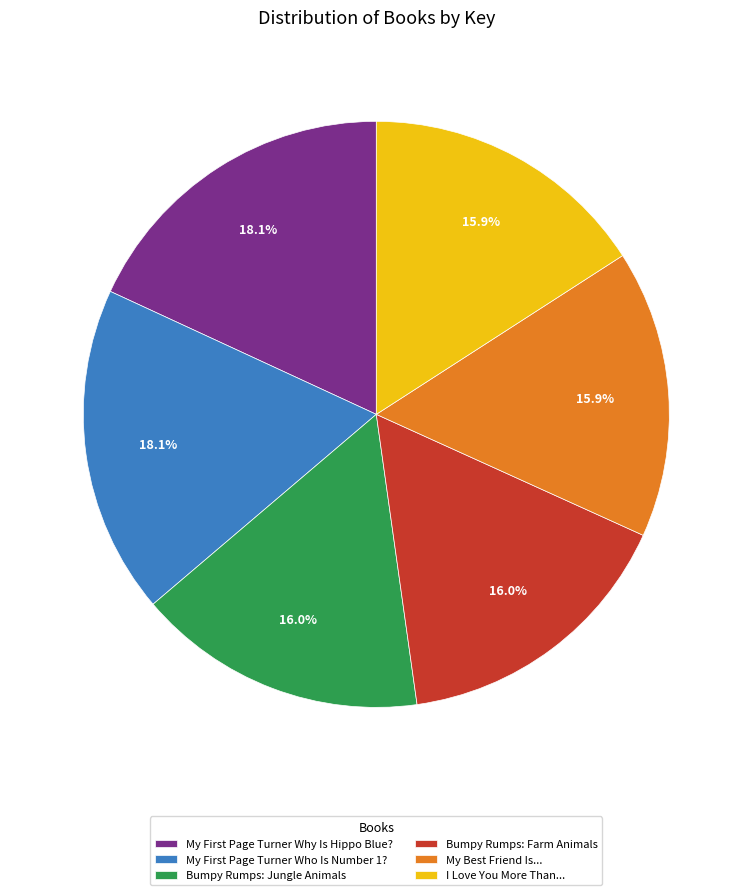

What is the ratio of the value at I Love You More Than... to the value at Bumpy Rumps: Jungle Animals?

1.0